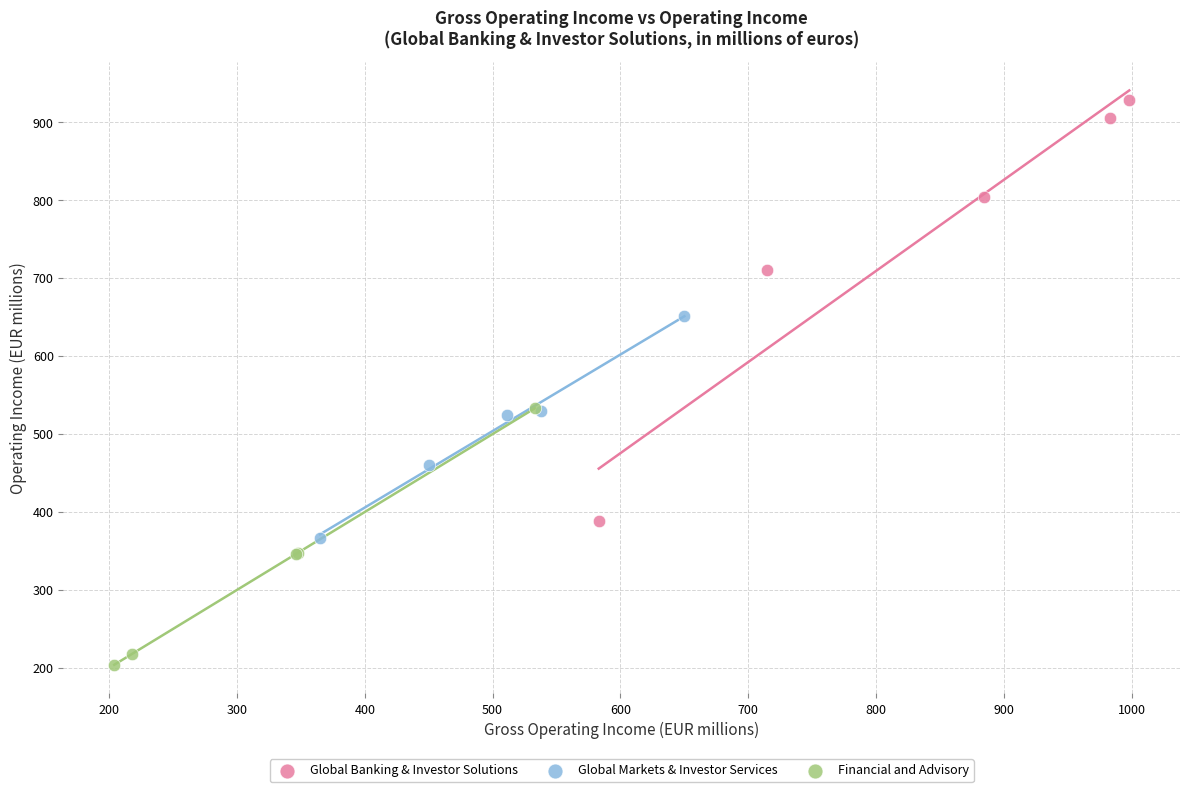

Which series reaches the maximum Y coordinate?

Global Banking & Investor Solutions